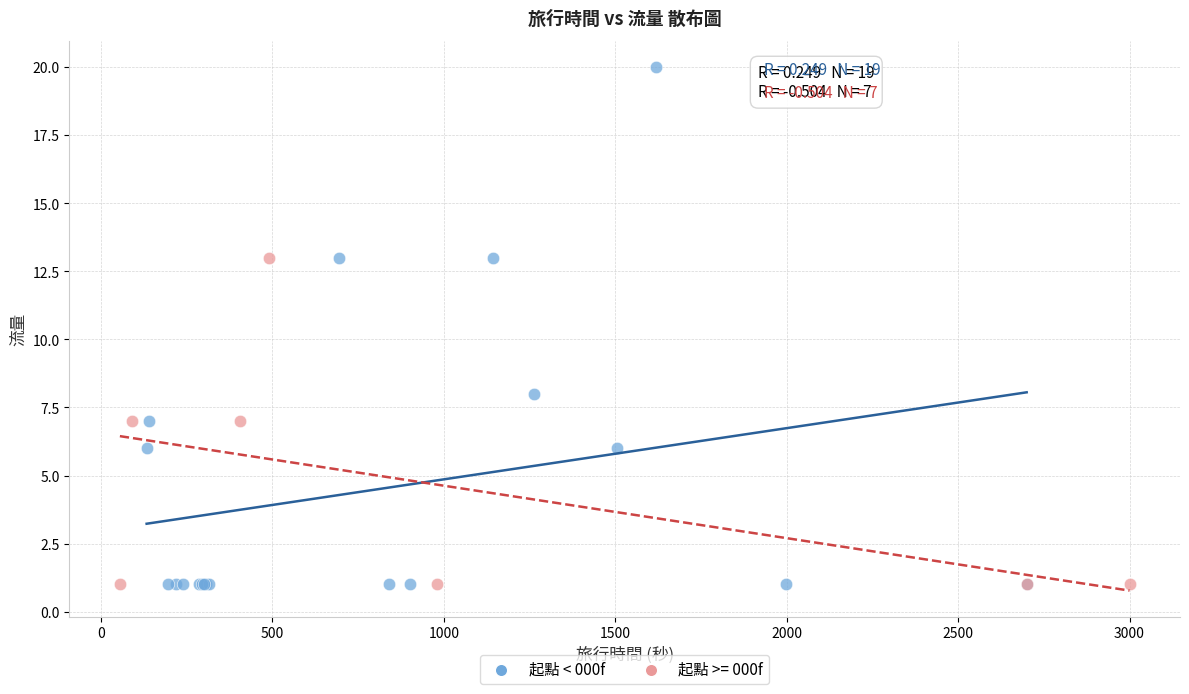

Which series contains the highest Y value?

起點 < 000f